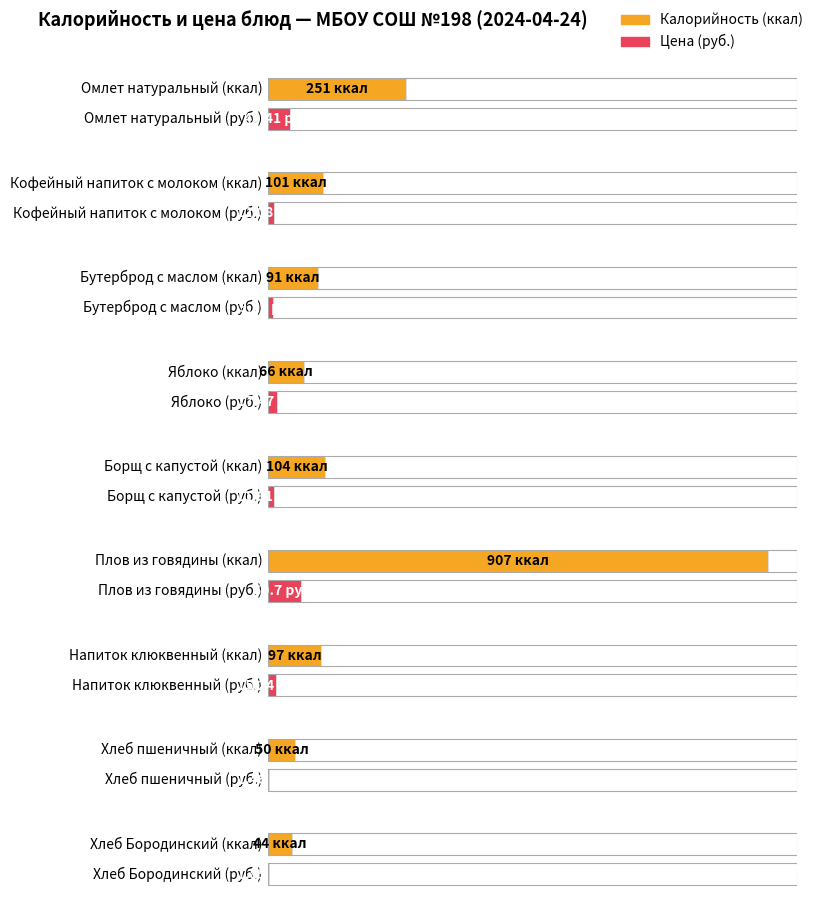

What position from the left is Омлет натуральный?

1